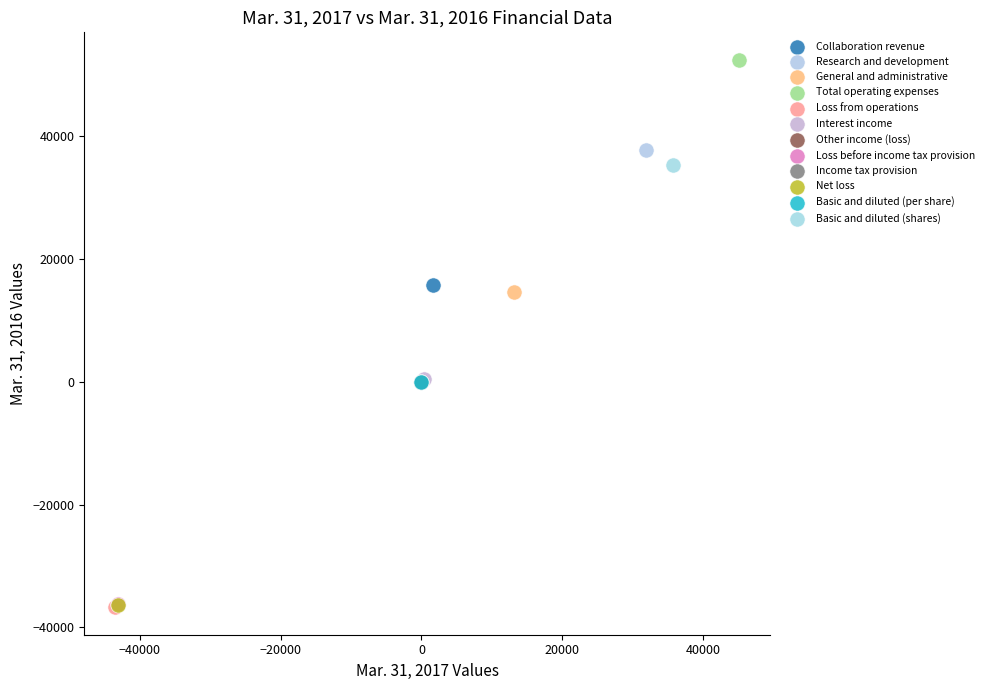

What are all the series names shown in the legend?

Collaboration revenue, Research and development, General and administrative, Total operating expenses, Loss from operations, Interest income, Other income (loss), Loss before income tax provision, Income tax provision, Net loss, Basic and diluted (per share), Basic and diluted (shares)